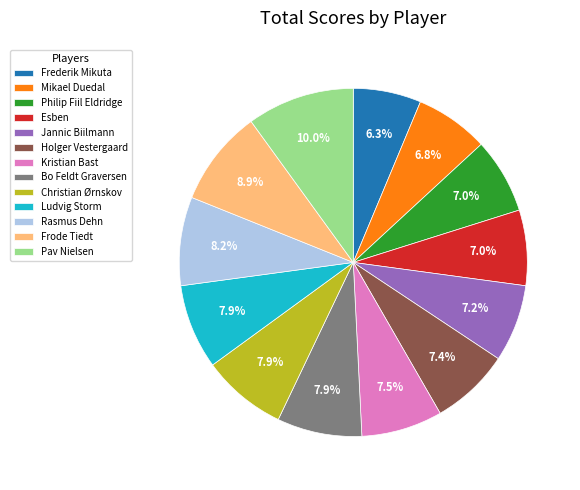

What percentage do Esben and Frederik Mikuta together represent?

13.3%